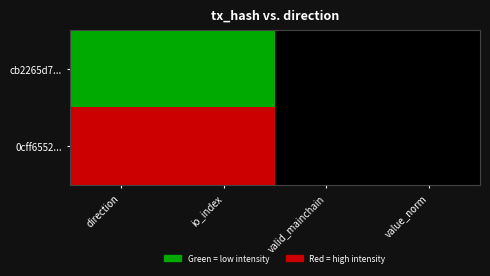

At direction, list the series in order from smallest to largest.

cb2265d7..., 0cff6552...